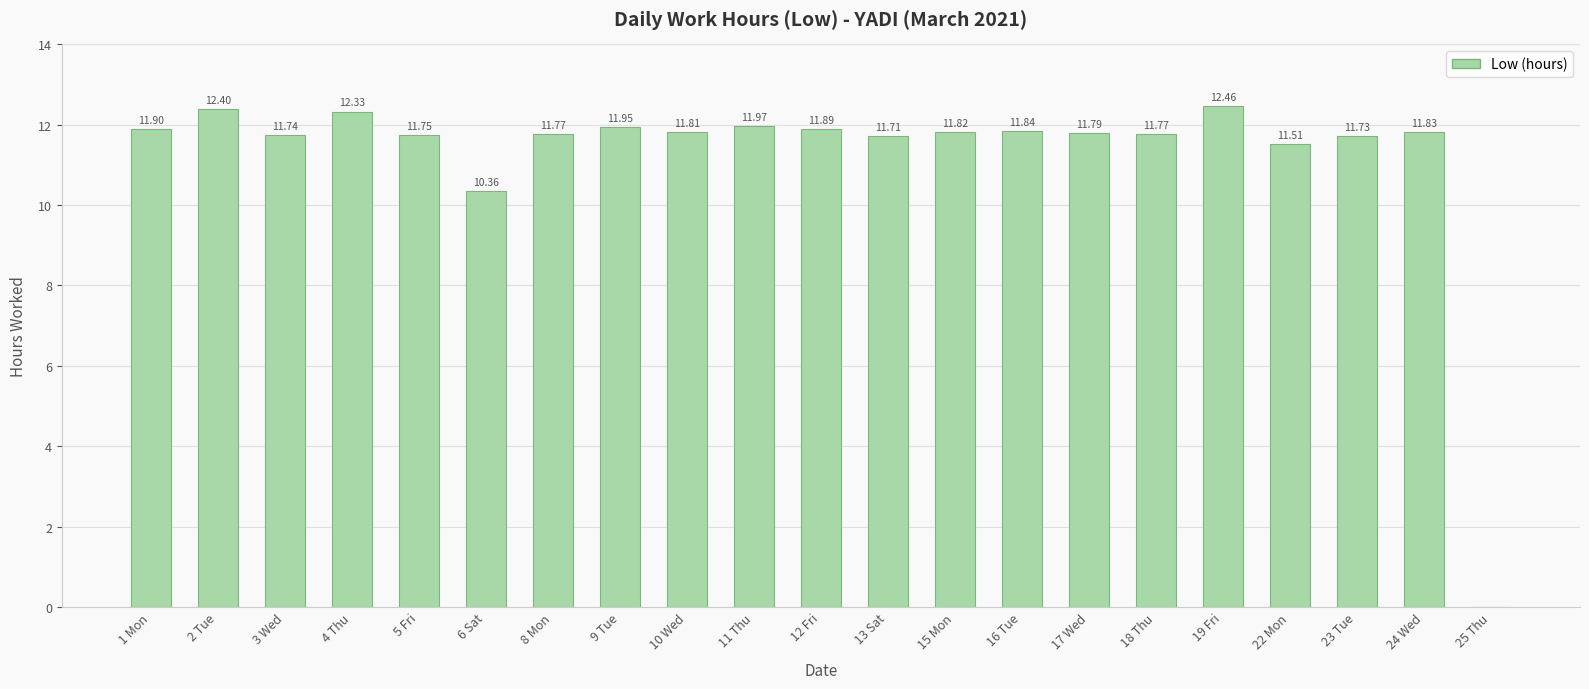

The value at 24 Wed is 18.5. True or false?

False